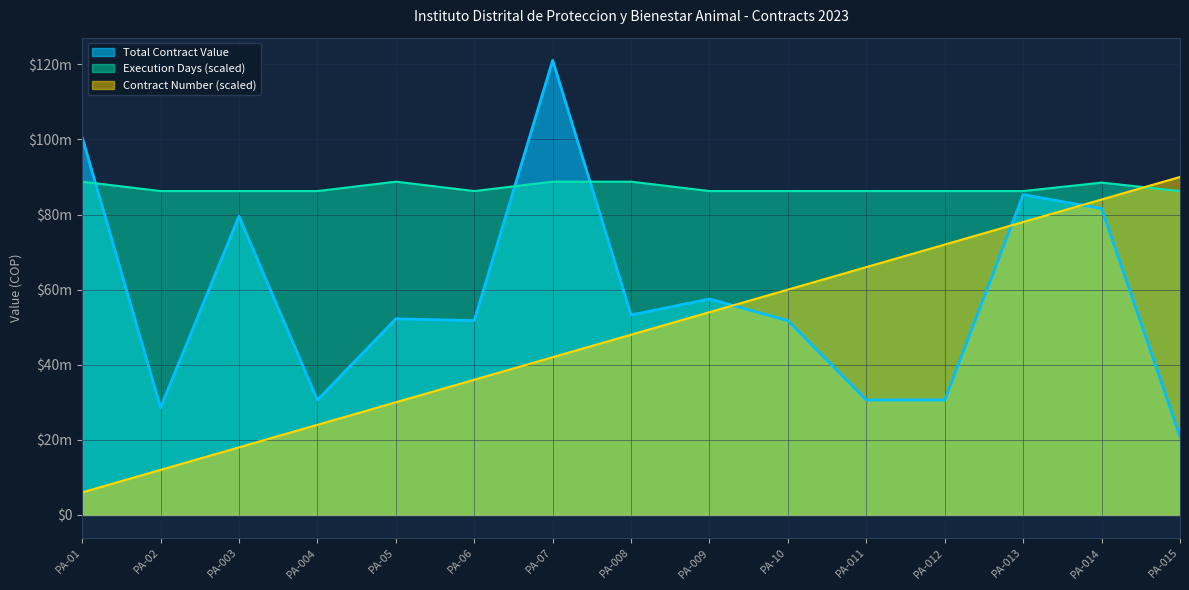

True or false: Contract Number has a value of 12000000 at PA-02.

True